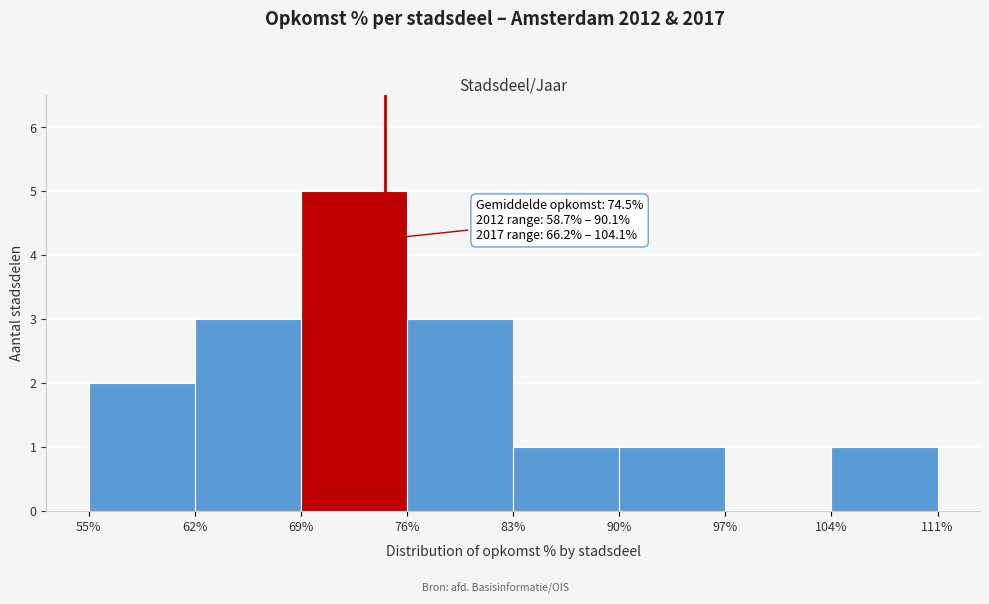

Which range on the x-axis has the tallest bar?

69% to 76%